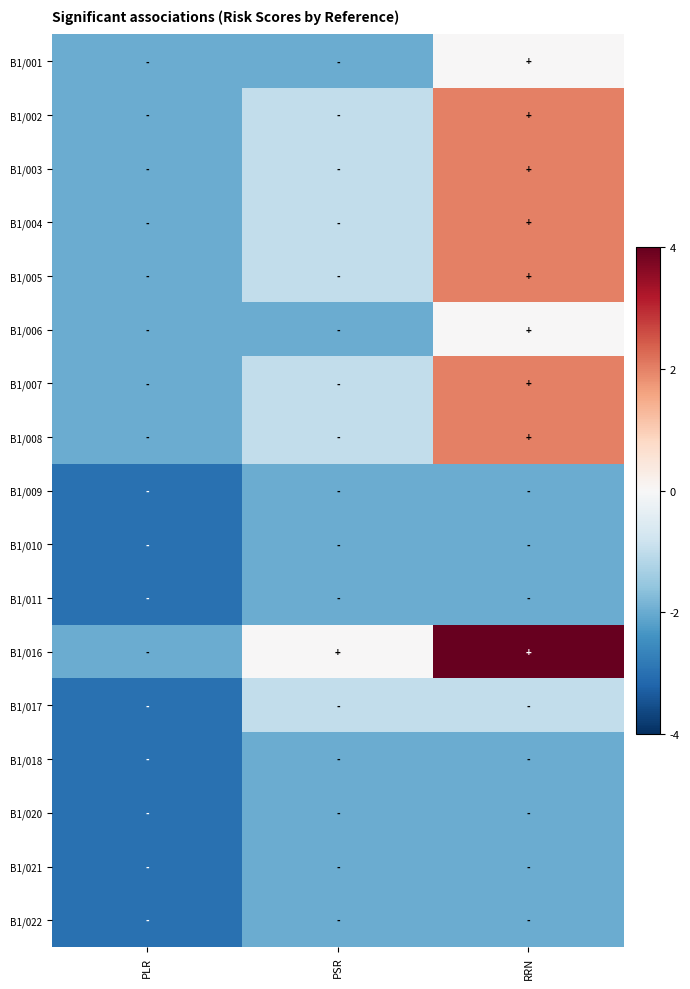

Between PLR and PSR, which is larger?

PLR